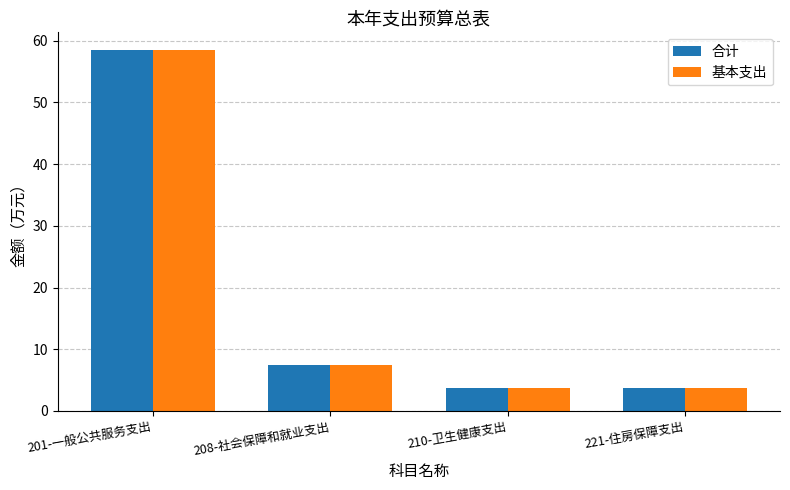

How many categories are shown in the chart?

4